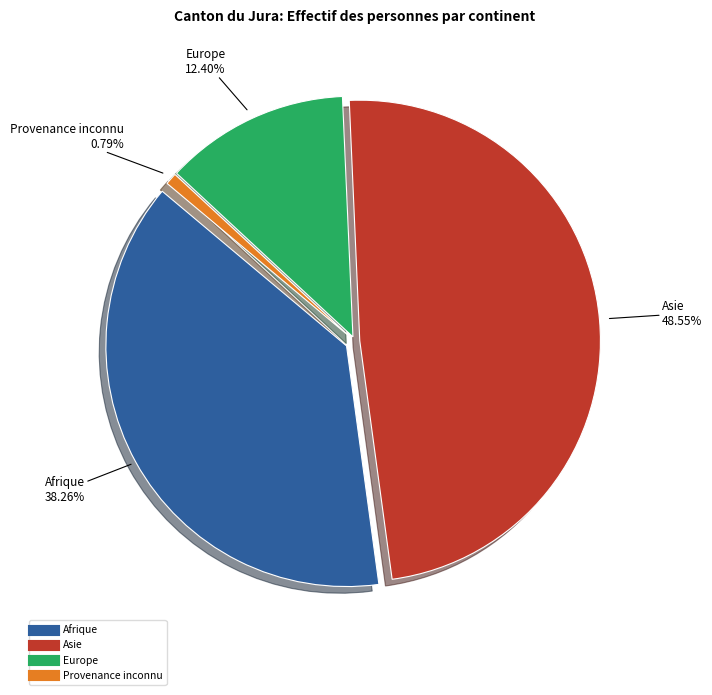

How many slices are in this pie chart?

4